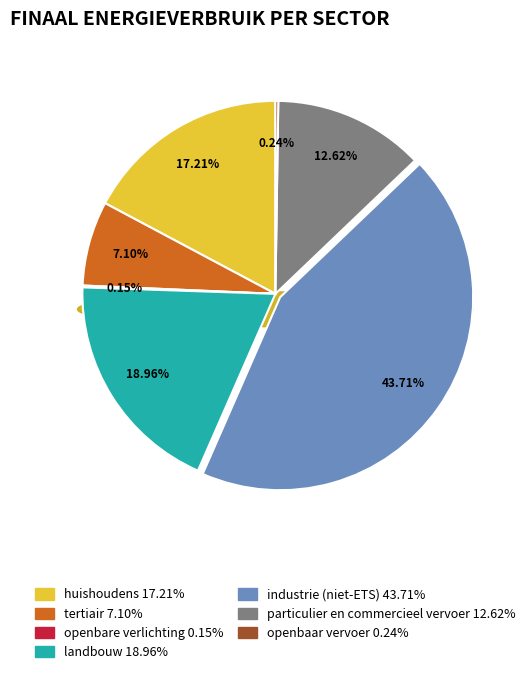

How much of the chart is everything except landbouw?

81.0%